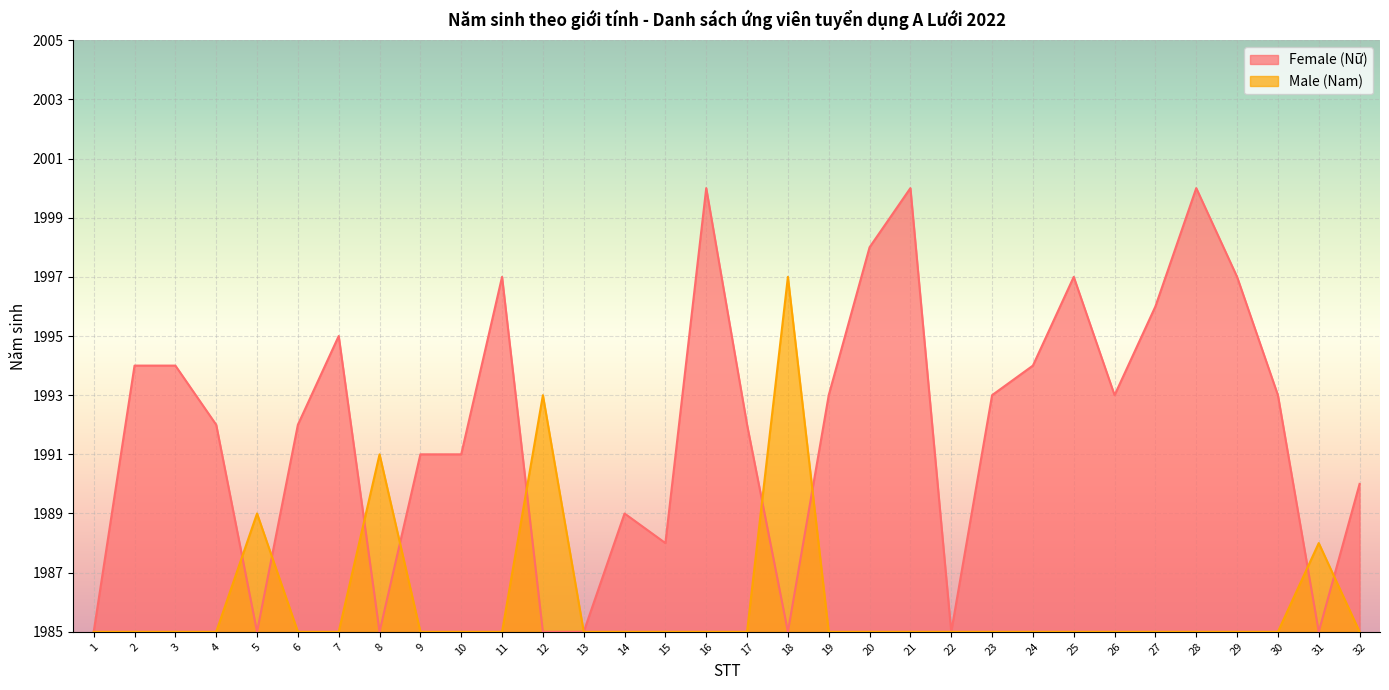

Which has a higher value, 3 or 6?

3